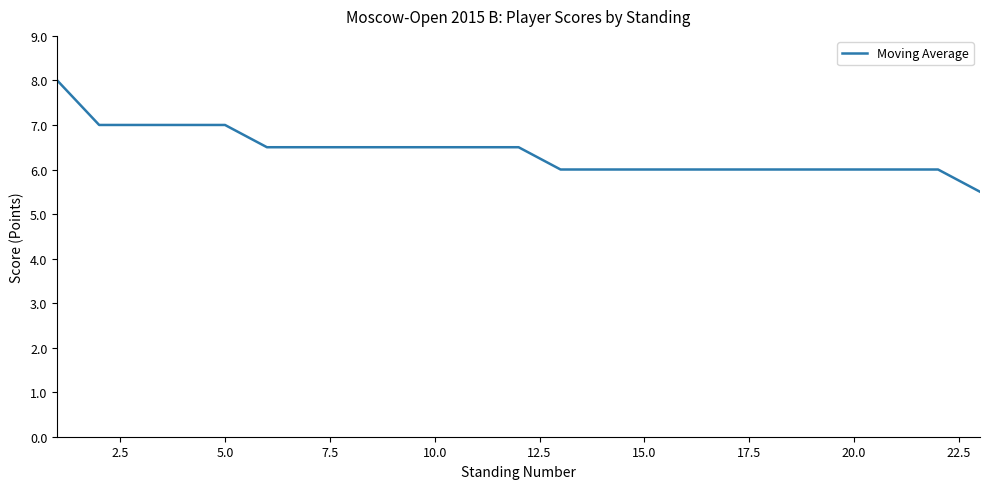

What is the difference between the maximum and minimum values?

2.5